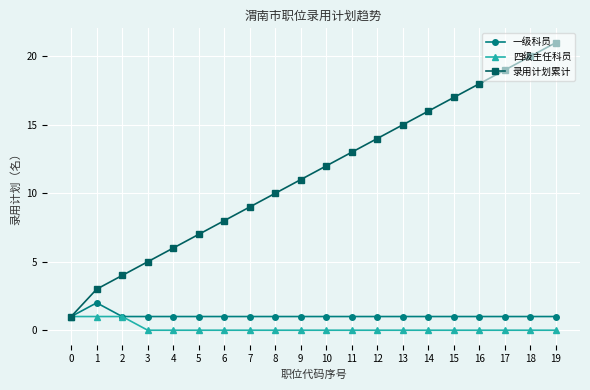

How many distinct data groups are displayed?

3